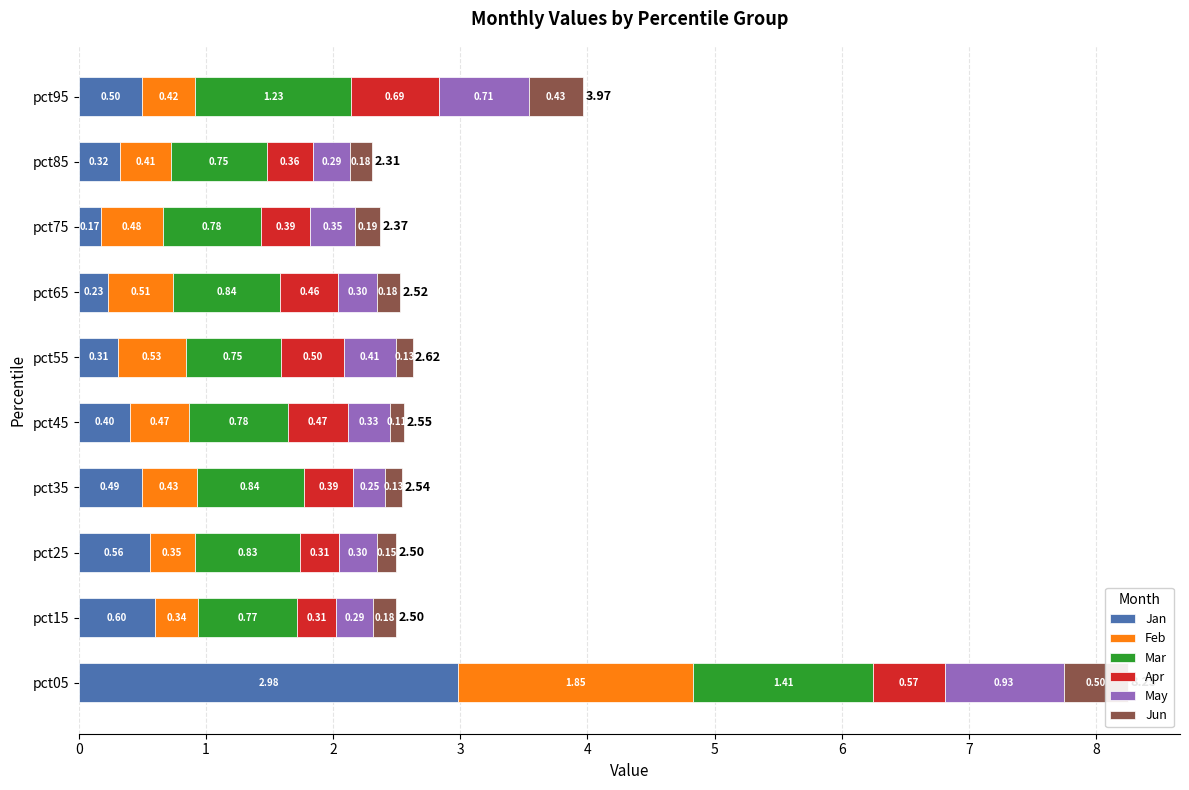

How many categories are shown in the chart?

10